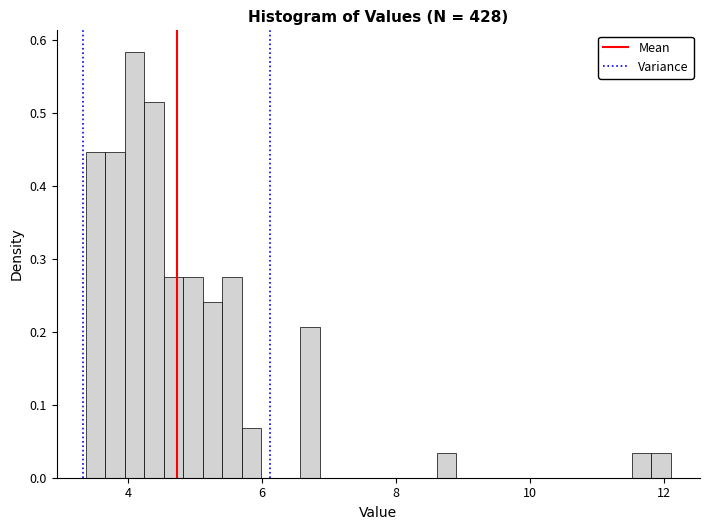

Around what value on the x-axis is the tallest bar? Give the approximate position of its centre, as read against the axis.

4.0